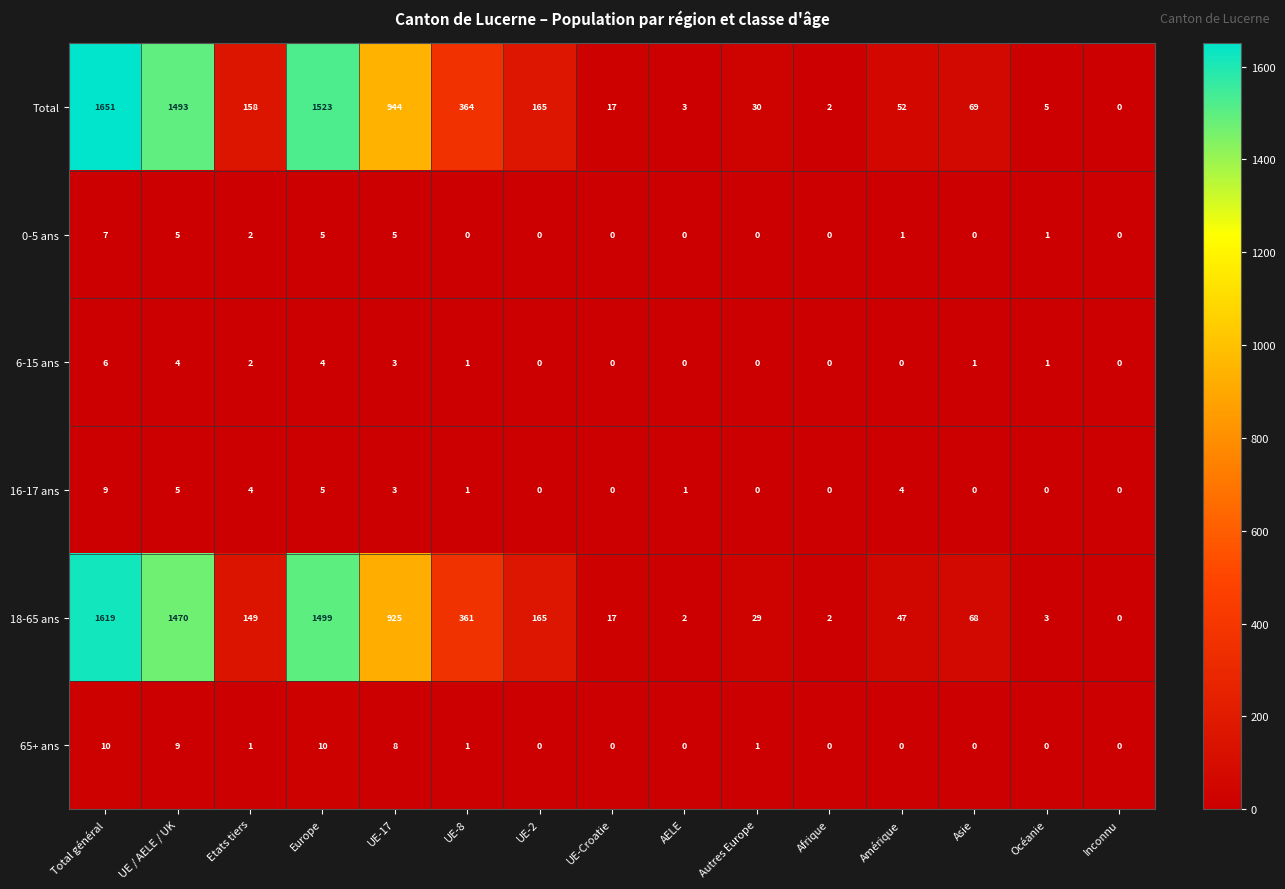

Between Etats tiers and Autres Europe, which series saw the biggest shift?

Total